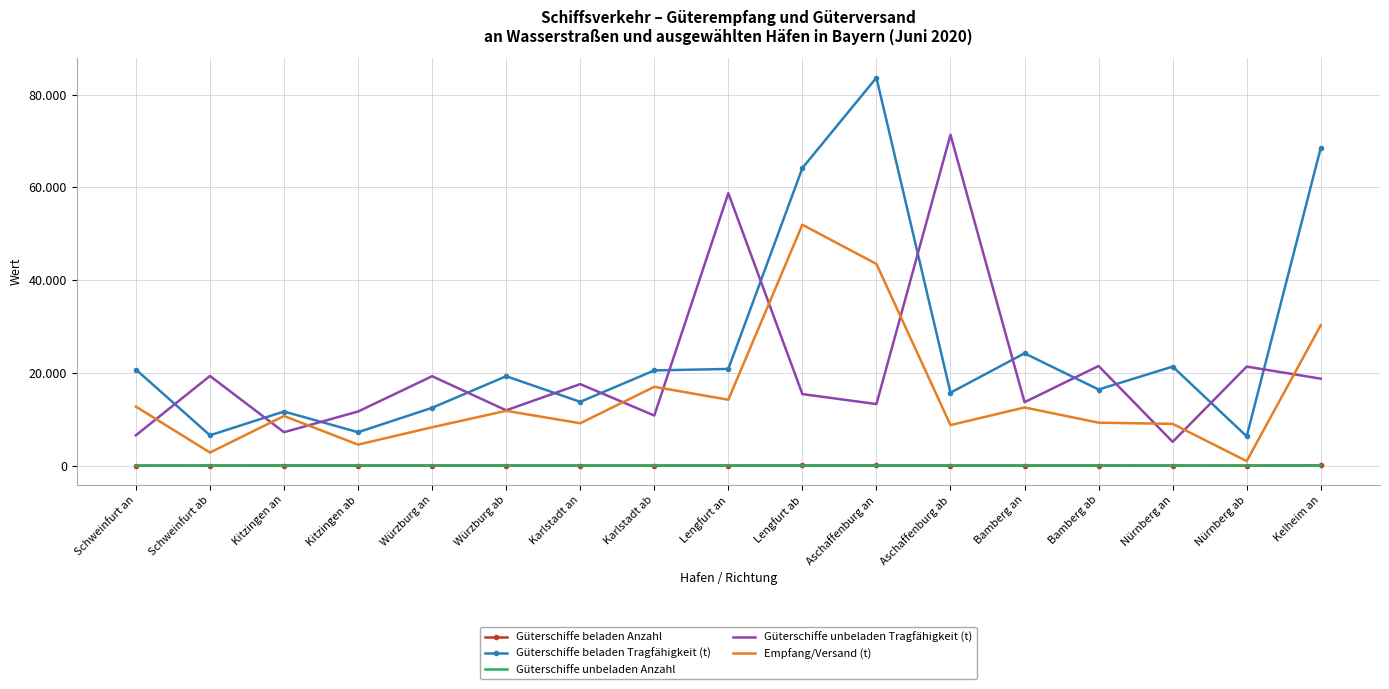

What is the highest value of the Güterschiffe unbeladen Tragfähigkeit (t) series?

71351